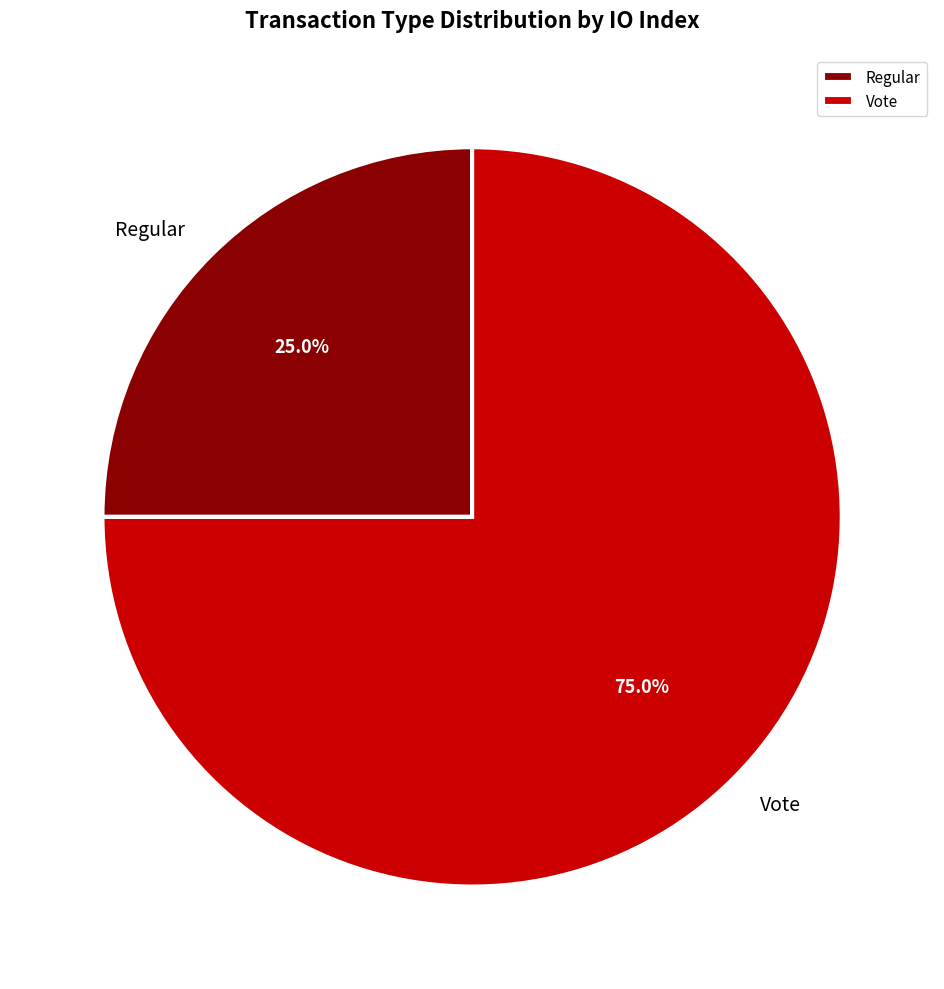

Which category has the biggest portion of the pie?

Vote